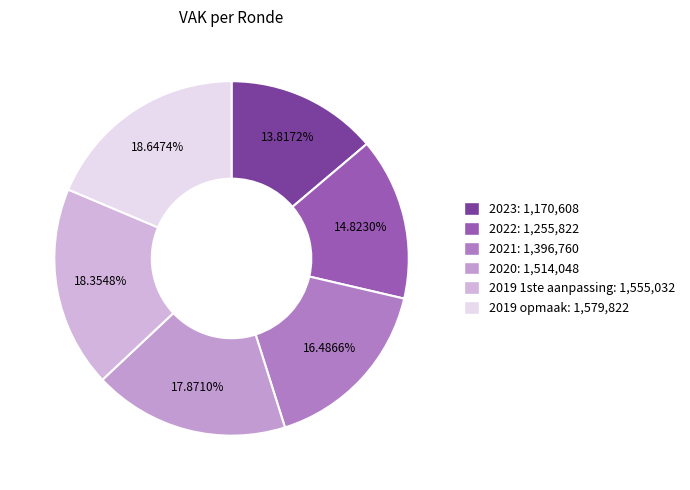

What percentage is the 2023 slice, to the nearest percent?

14%